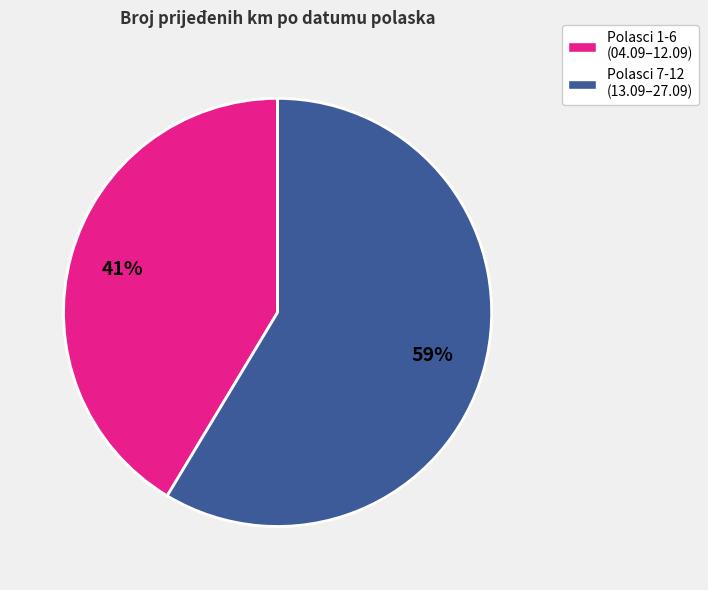

To the nearest percent, what is the average slice percentage?

50%